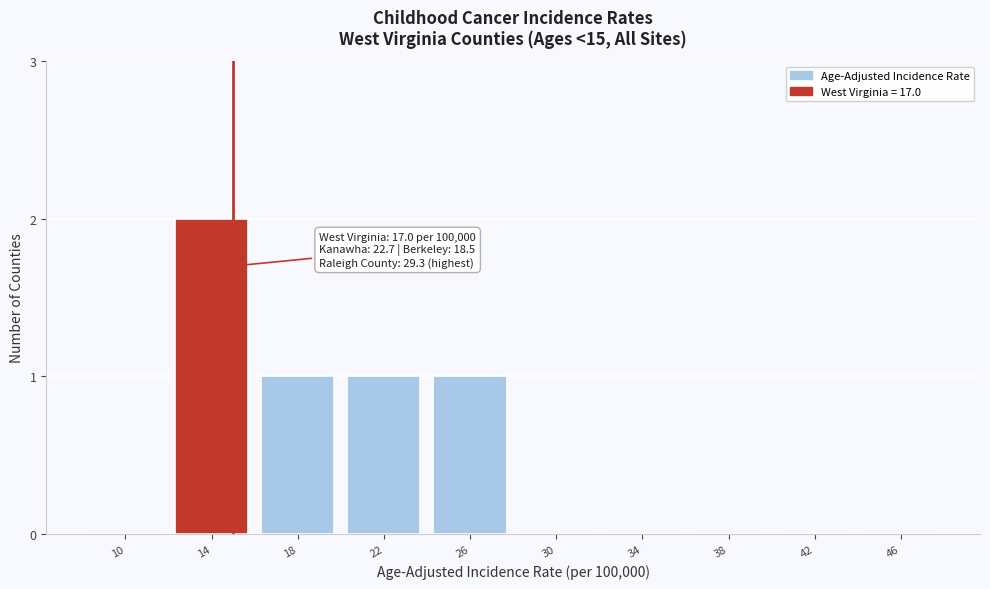

Reading left to right, what are all the values shown in this chart?

10=0	14=2	18=1	22=1	26=1	30=0	34=0	38=0	42=0	46=0